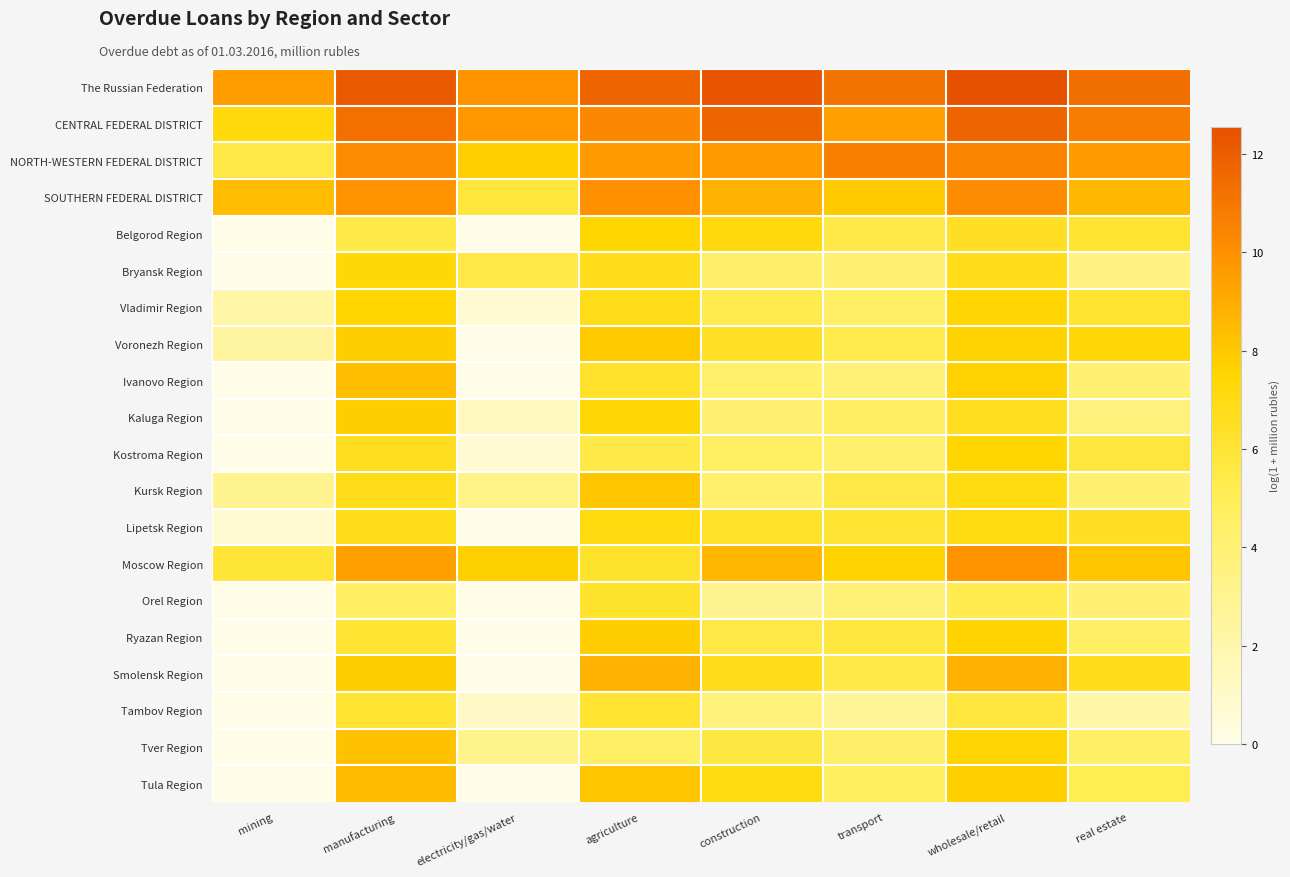

Reading left to right, list all the values displayed in this chart.

The Russian Federation: mining=9.5	manufacturing=12.2	electricity/gas/water=9.9	agriculture=11.7	construction=12.3	transport=11.2	wholesale/retail=12.6	real estate=11.4
CENTRAL FEDERAL DISTRICT: mining=7.2	manufacturing=11.3	electricity/gas/water=9.7	agriculture=10.3	construction=11.7	transport=9.5	wholesale/retail=11.7	real estate=10.8
NORTH-WESTERN FEDERAL DISTRICT: mining=5.6	manufacturing=10.1	electricity/gas/water=7.8	agriculture=9.6	construction=9.7	transport=10.7	wholesale/retail=10.5	real estate=9.6
SOUTHERN FEDERAL DISTRICT: mining=8.4	manufacturing=9.8	electricity/gas/water=5.9	agriculture=10.0	construction=8.7	transport=7.9	wholesale/retail=10.1	real estate=8.6
Belgorod Region: mining=0.0	manufacturing=5.5	electricity/gas/water=0.0	agriculture=7.6	construction=7.1	transport=5.5	wholesale/retail=6.5	real estate=6.1
Bryansk Region: mining=0.0	manufacturing=7.3	electricity/gas/water=5.6	agriculture=6.8	construction=4.4	transport=4.0	wholesale/retail=6.8	real estate=3.6
Vladimir Region: mining=2.2	manufacturing=7.5	electricity/gas/water=0.7	agriculture=6.8	construction=5.3	transport=4.6	wholesale/retail=7.5	real estate=6.2
Voronezh Region: mining=2.4	manufacturing=7.8	electricity/gas/water=0.0	agriculture=8.0	construction=6.4	transport=5.4	wholesale/retail=7.6	real estate=7.4
Ivanovo Region: mining=0.0	manufacturing=8.4	electricity/gas/water=0.0	agriculture=6.3	construction=4.4	transport=4.0	wholesale/retail=7.7	real estate=4.1
Kaluga Region: mining=0.0	manufacturing=7.8	electricity/gas/water=1.4	agriculture=7.4	construction=4.1	transport=4.7	wholesale/retail=6.6	real estate=3.7
Kostroma Region: mining=0.0	manufacturing=6.6	electricity/gas/water=0.7	agriculture=5.5	construction=4.6	transport=4.3	wholesale/retail=7.5	real estate=5.7
Kursk Region: mining=2.9	manufacturing=6.9	electricity/gas/water=3.3	agriculture=8.1	construction=4.4	transport=5.6	wholesale/retail=7.0	real estate=4.2
Lipetsk Region: mining=0.7	manufacturing=6.8	electricity/gas/water=0.0	agriculture=7.1	construction=6.3	transport=6.1	wholesale/retail=7.0	real estate=6.5
Moscow Region: mining=5.9	manufacturing=9.5	electricity/gas/water=7.7	agriculture=6.3	construction=8.6	transport=7.6	wholesale/retail=9.9	real estate=8.1
Orel Region: mining=0.0	manufacturing=4.7	electricity/gas/water=0.0	agriculture=6.3	construction=3.0	transport=4.0	wholesale/retail=5.3	real estate=4.1
Ryazan Region: mining=0.0	manufacturing=6.1	electricity/gas/water=0.0	agriculture=7.8	construction=5.5	transport=5.7	wholesale/retail=7.6	real estate=4.5
Smolensk Region: mining=0.0	manufacturing=7.9	electricity/gas/water=0.0	agriculture=8.8	construction=6.8	transport=5.5	wholesale/retail=8.8	real estate=6.8
Tambov Region: mining=0.0	manufacturing=6.1	electricity/gas/water=1.1	agriculture=6.2	construction=3.7	transport=2.8	wholesale/retail=5.8	real estate=2.2
Tver Region: mining=0.0	manufacturing=8.2	electricity/gas/water=3.1	agriculture=4.6	construction=5.7	transport=4.4	wholesale/retail=7.6	real estate=4.5
Tula Region: mining=0.0	manufacturing=8.5	electricity/gas/water=0.0	agriculture=8.1	construction=7.0	transport=4.9	wholesale/retail=7.8	real estate=5.1